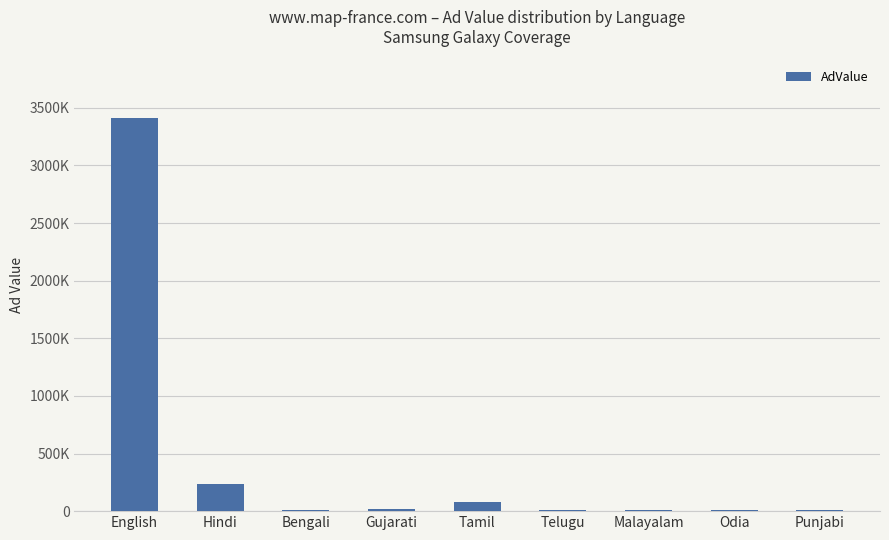

What is the label of the 5th bar from the right?

Tamil